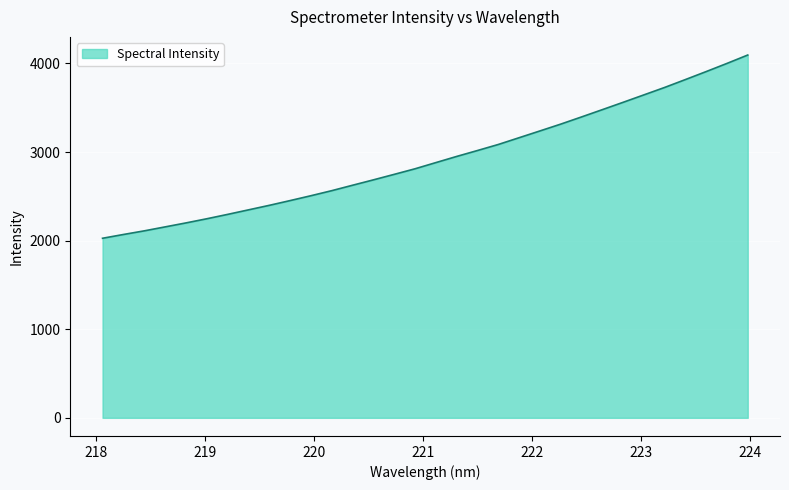

How many lines are shown in the chart?

1